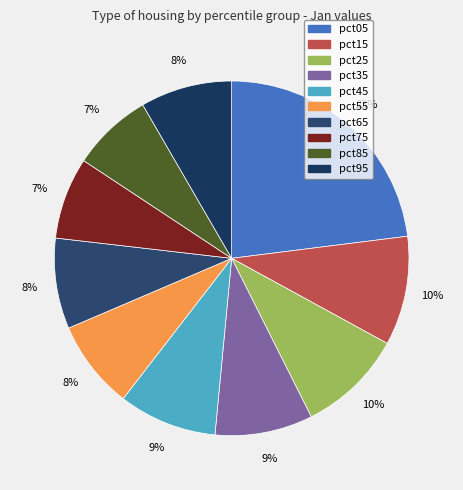

How many slices are in this pie chart?

10